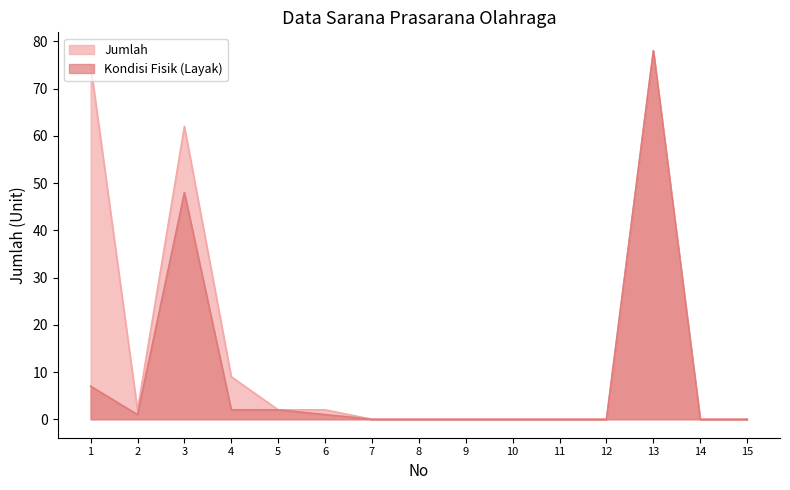

Is the value of Kondisi Fisik (Layak) at 1 greater than the value of Jumlah at 13?

No